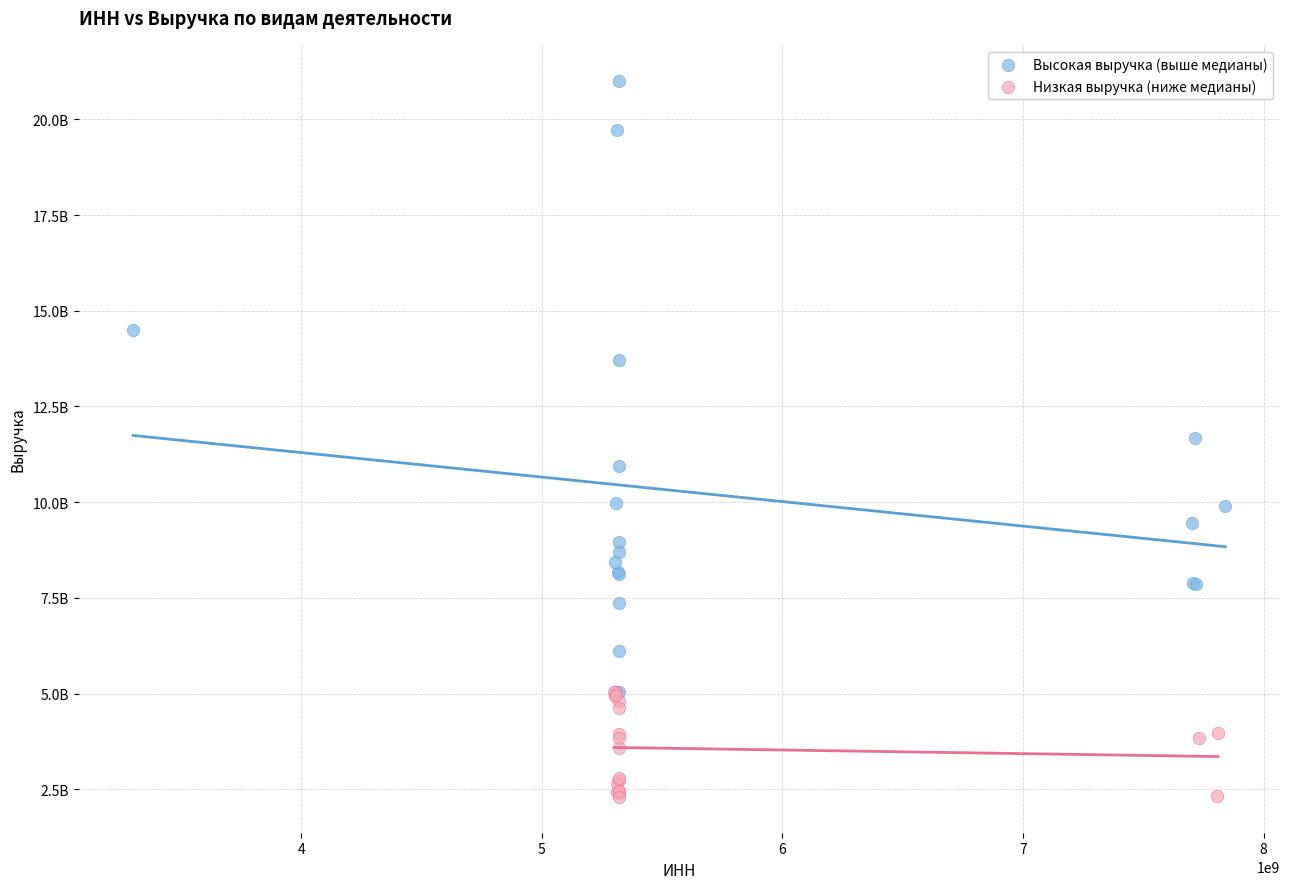

Which series reaches the maximum Y coordinate?

Высокая выручка (выше медианы)